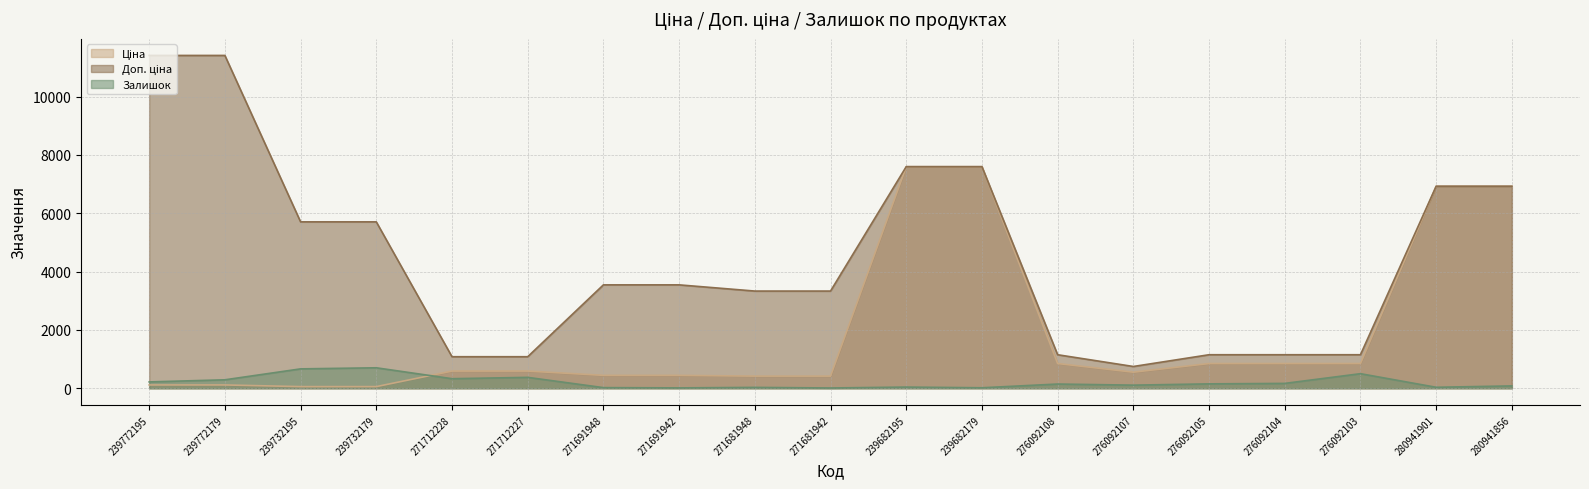

Reading right to left, extract all data points from this chart.

Ціна: 280941856=6925.7	280941901=6925.7	276092103=848.4	276092104=848.4	276092105=848.4	276092107=551.5	276092108=848.4	239682179=7596.5	239682195=7596.5	271681942=416.6	271681948=416.6	271691942=443.1	271691948=443.1	271712227=589.9	271712228=589.9	239732179=57.0	239732195=57.0	239772179=114.1	239772195=114.1
Доп. ціна: 280941856=6925.7	280941901=6925.7	276092103=1149.7	276092104=1149.7	276092105=1149.7	276092107=747.0	276092108=1149.7	239682179=7596.5	239682195=7596.5	271681942=3332.5	271681948=3332.5	271691942=3545.0	271691948=3545.0	271712227=1081.7	271712228=1081.7	239732179=5705.0	239732195=5705.0	239772179=11410.0	239772195=11410.0
Залишок: 280941856=81.0	280941901=34.0	276092103=500.0	276092104=167.0	276092105=151.0	276092107=107.0	276092108=145.0	239682179=17.0	239682195=41.0	271681942=10.0	271681948=30.0	271691942=13.0	271691948=22.0	271712227=374.0	271712228=328.0	239732179=702.0	239732195=665.0	239772179=290.0	239772195=218.0